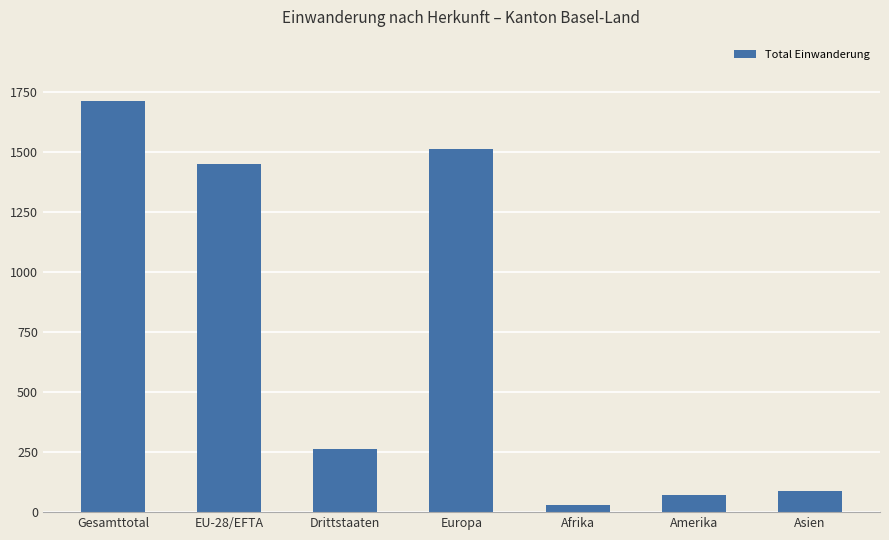

Which label corresponds to the largest value in the chart?

Gesamttotal